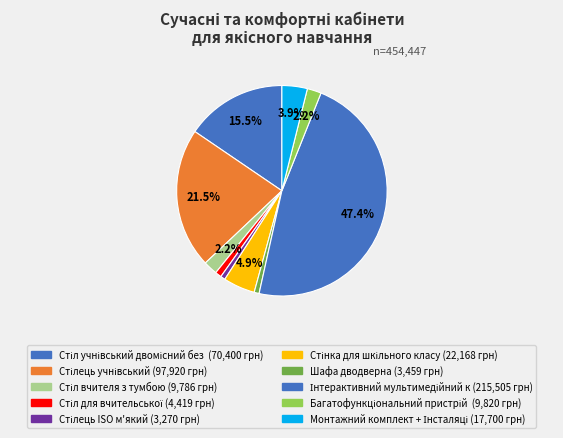

How many segments does this pie chart have?

10